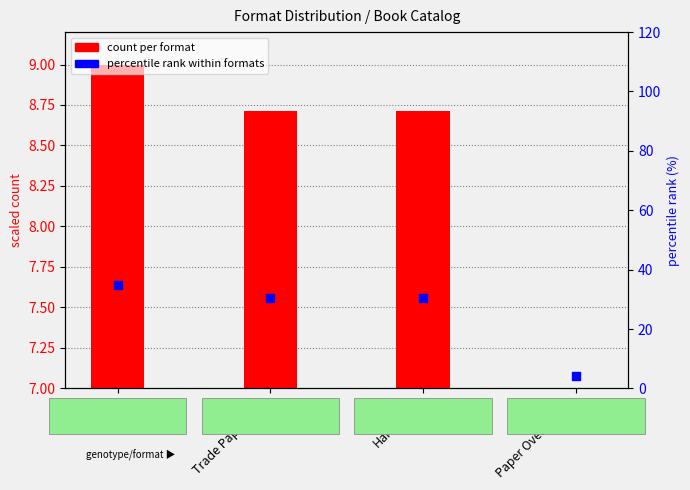

What is the change in value from eBook to Paper Over Board?

-30.4